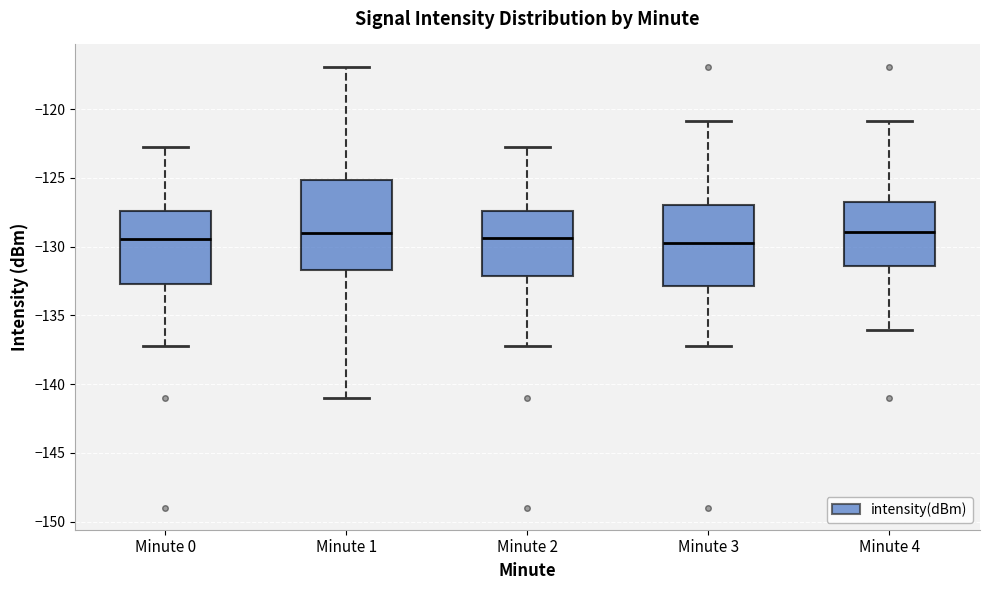

Where is the upper edge of the box for Minute 2 on the y-axis? The values are not printed on the chart, so give them approximately, as read against the axis.

-127.5